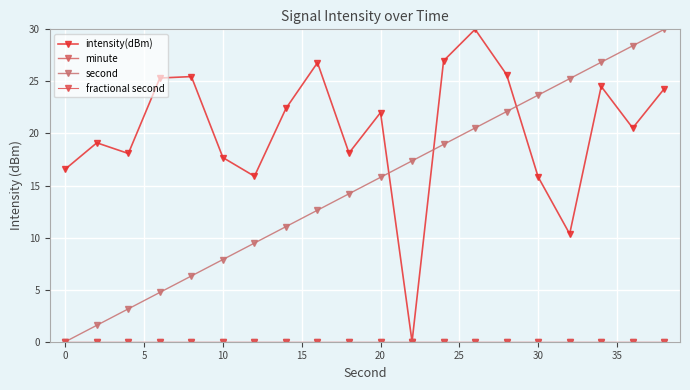

At how many categories does at least one series exceed 3?

20